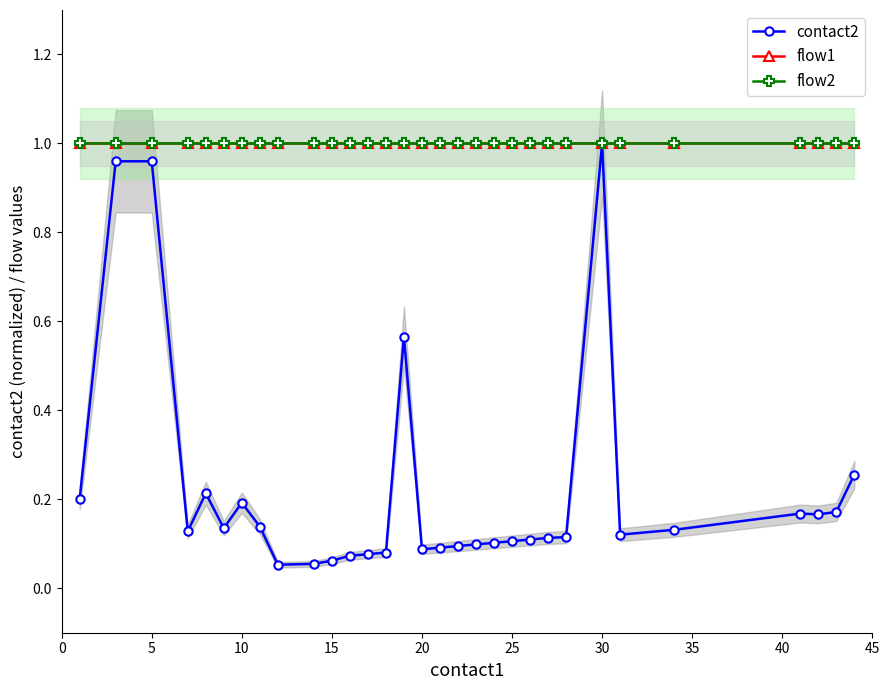

True or false: flow2 has more than 2 points higher than both neighbors.

False